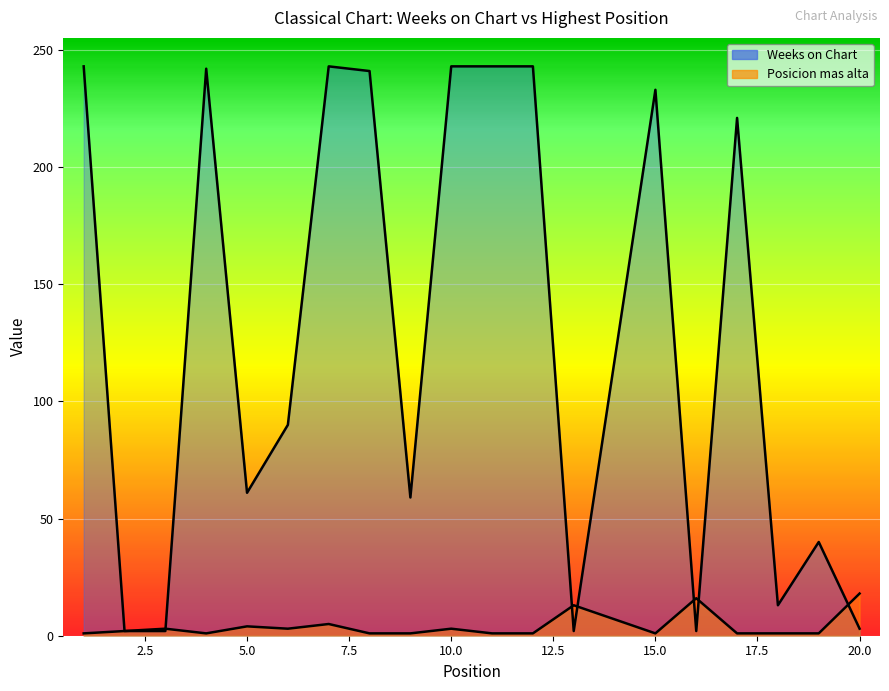

List the labels in order of Posicion mas alta value, smallest first.

1, 4, 8, 9, 11, 12, 15, 17, 18, 19, 2, 3, 6, 10, 5, 7, 13, 16, 20